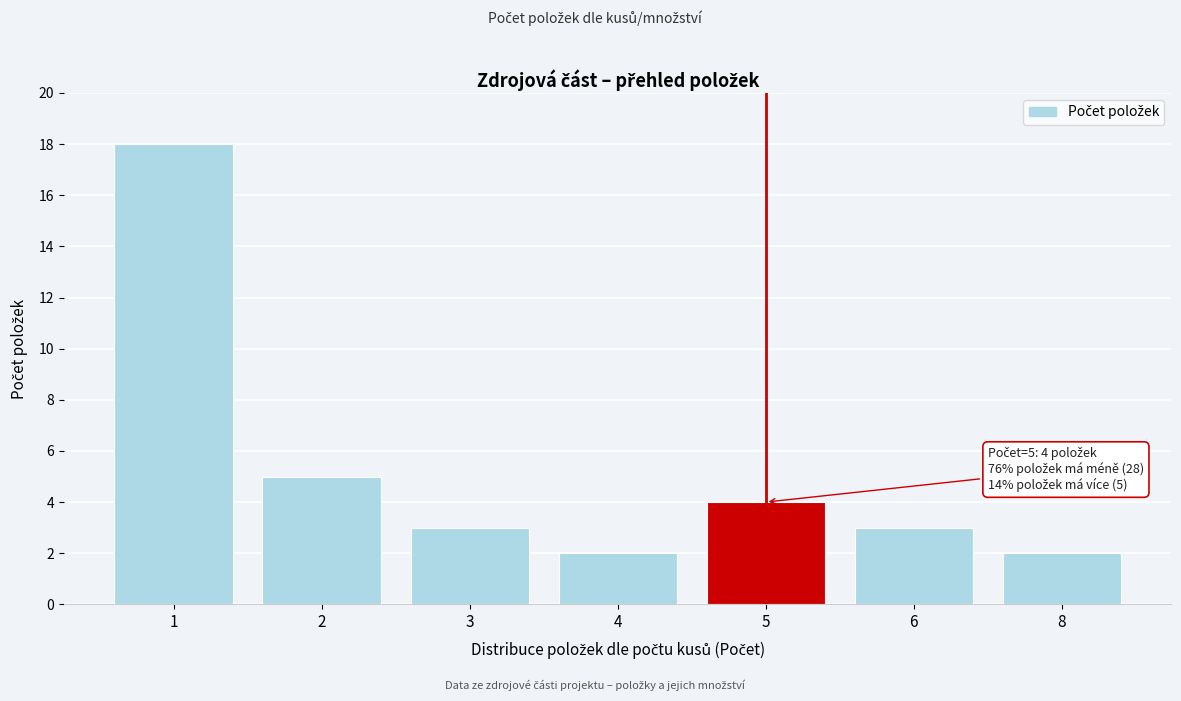

Reading left to right, transcribe all the data shown in this chart.

1=18	2=5	3=3	4=2	5=4	6=3	8=2